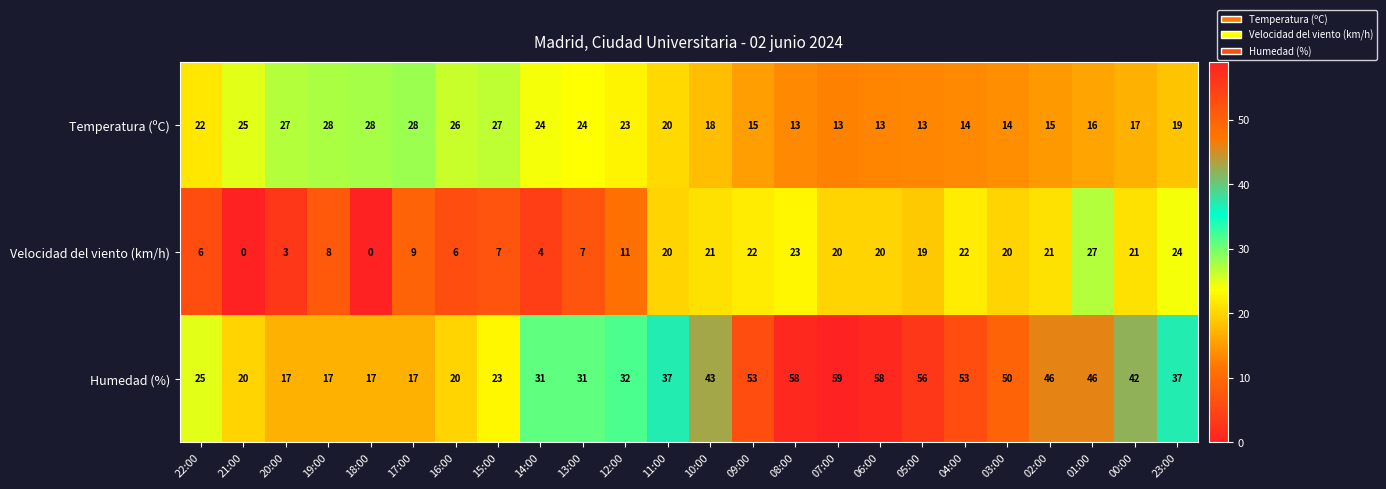

Between 17:00 and 12:00, which series saw the biggest shift?

Humedad (%)